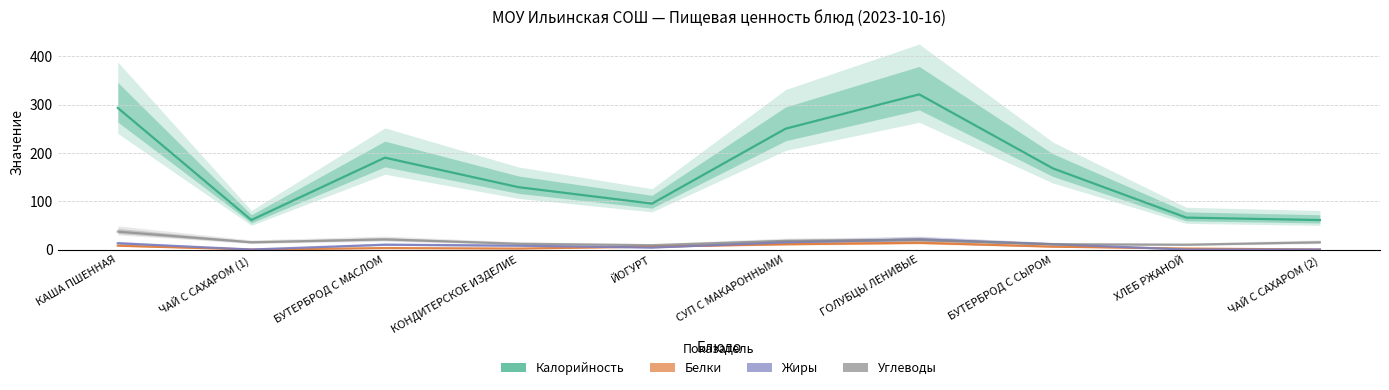

Where do Углеводы and Жиры first cross each other?

СУП С МАКАРОННЫМИ and ГОЛУБЦЫ ЛЕНИВЫЕ